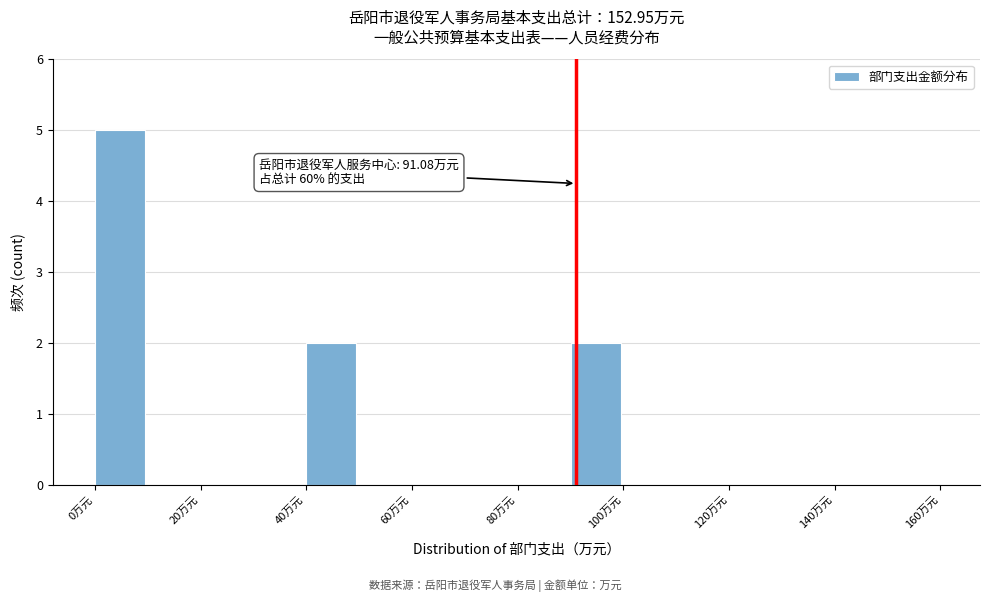

Which range on the x-axis has the tallest bar?

0 to 10